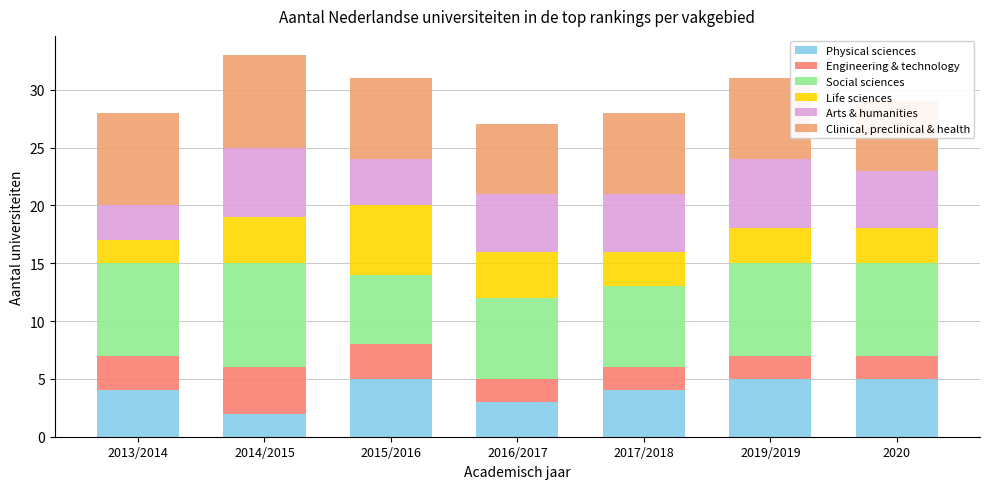

How many data points in Engineering & technology are above 2?

3